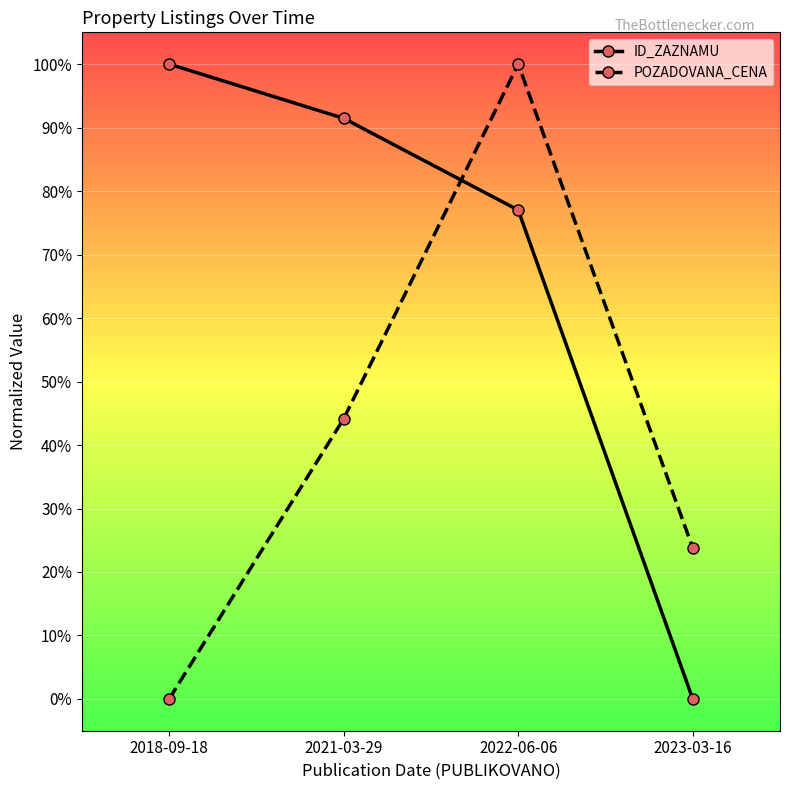

What is the total value across all series at 2023-03-16?

0.2